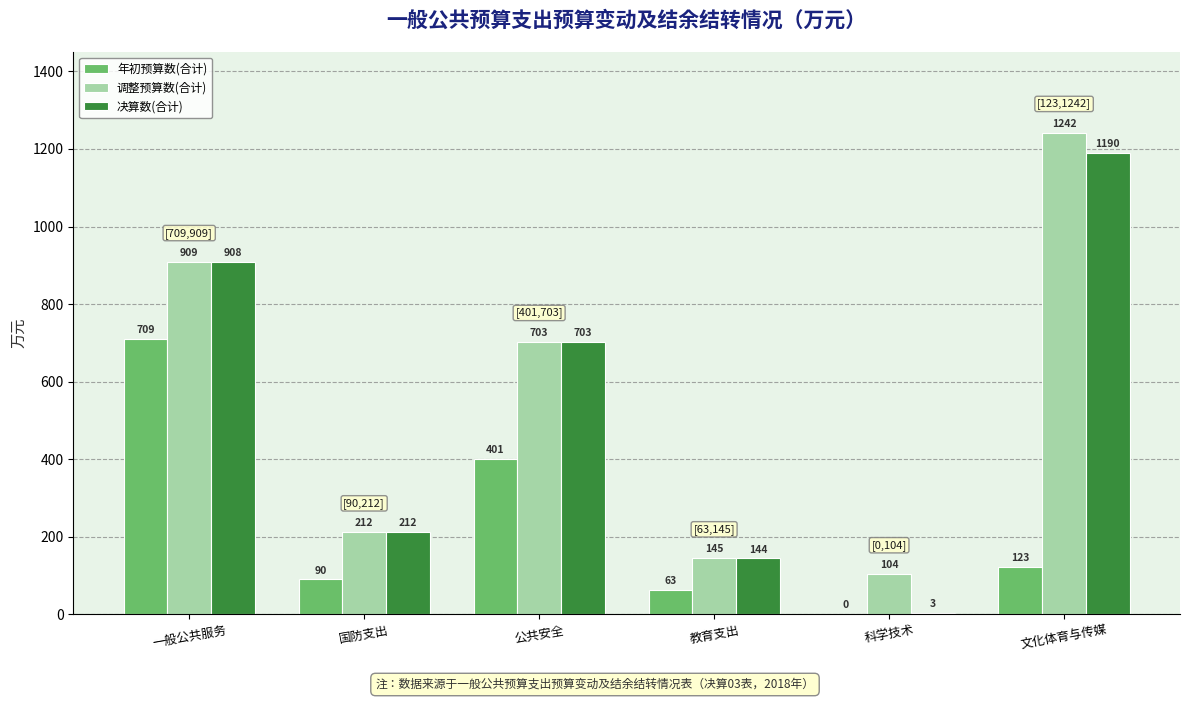

Which category has the highest value across all series?

文化体育与传媒